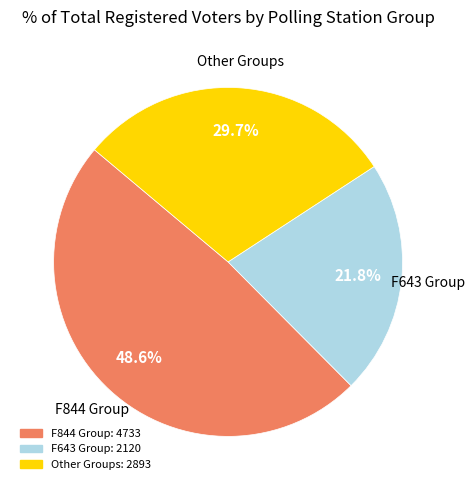

Is there a majority slice in this chart?

No